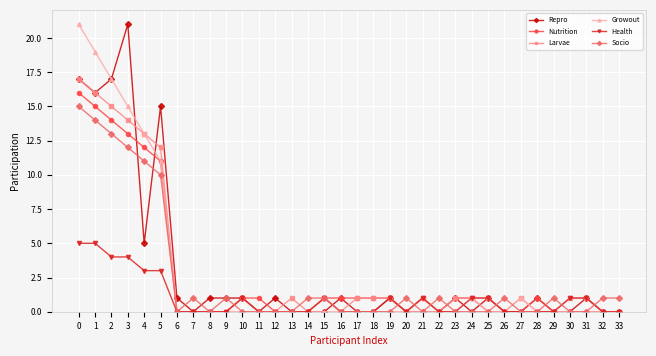

What is the spread (max minus min) of values at 0?

16